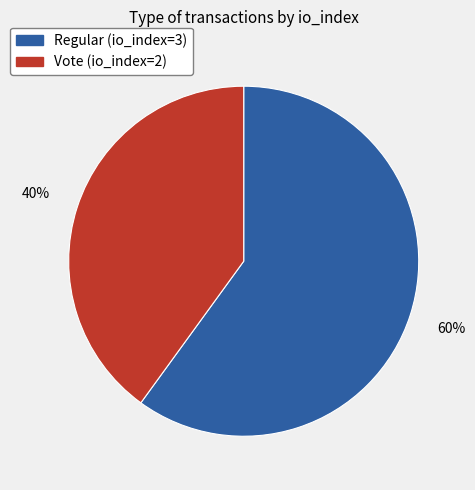

What percentage is the Vote (io_index=2) slice, to the nearest percent?

40%